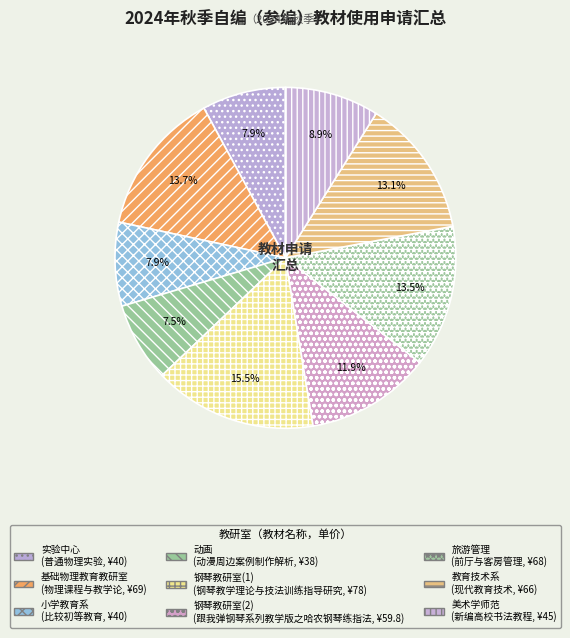

Which slice is the largest?

钢琴教研室(1)